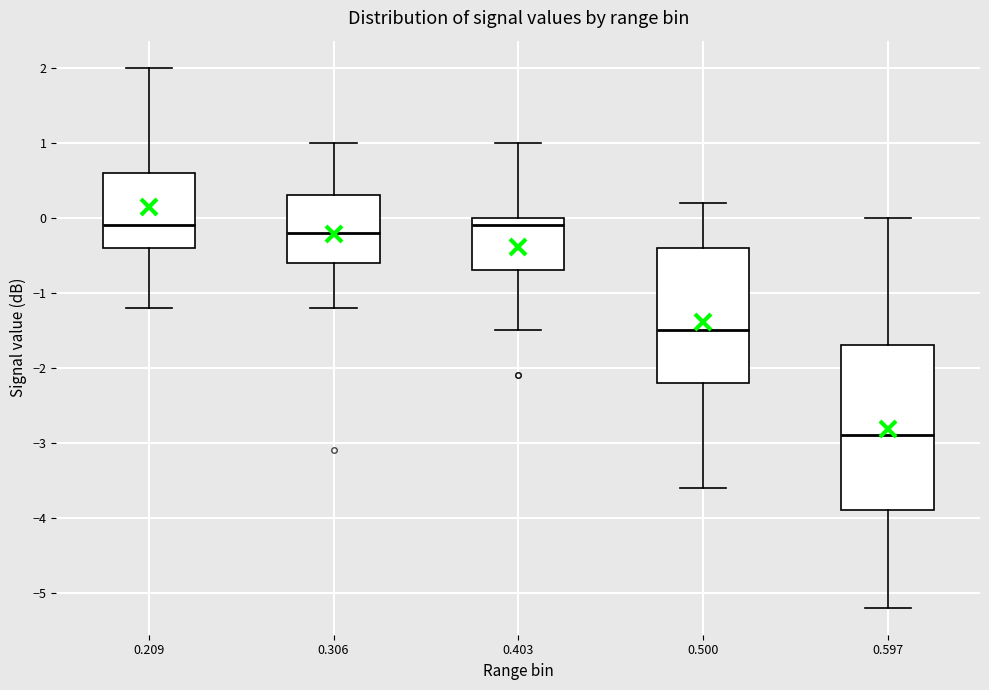

Which box is the tallest, from its lower edge to its upper edge?

0.597